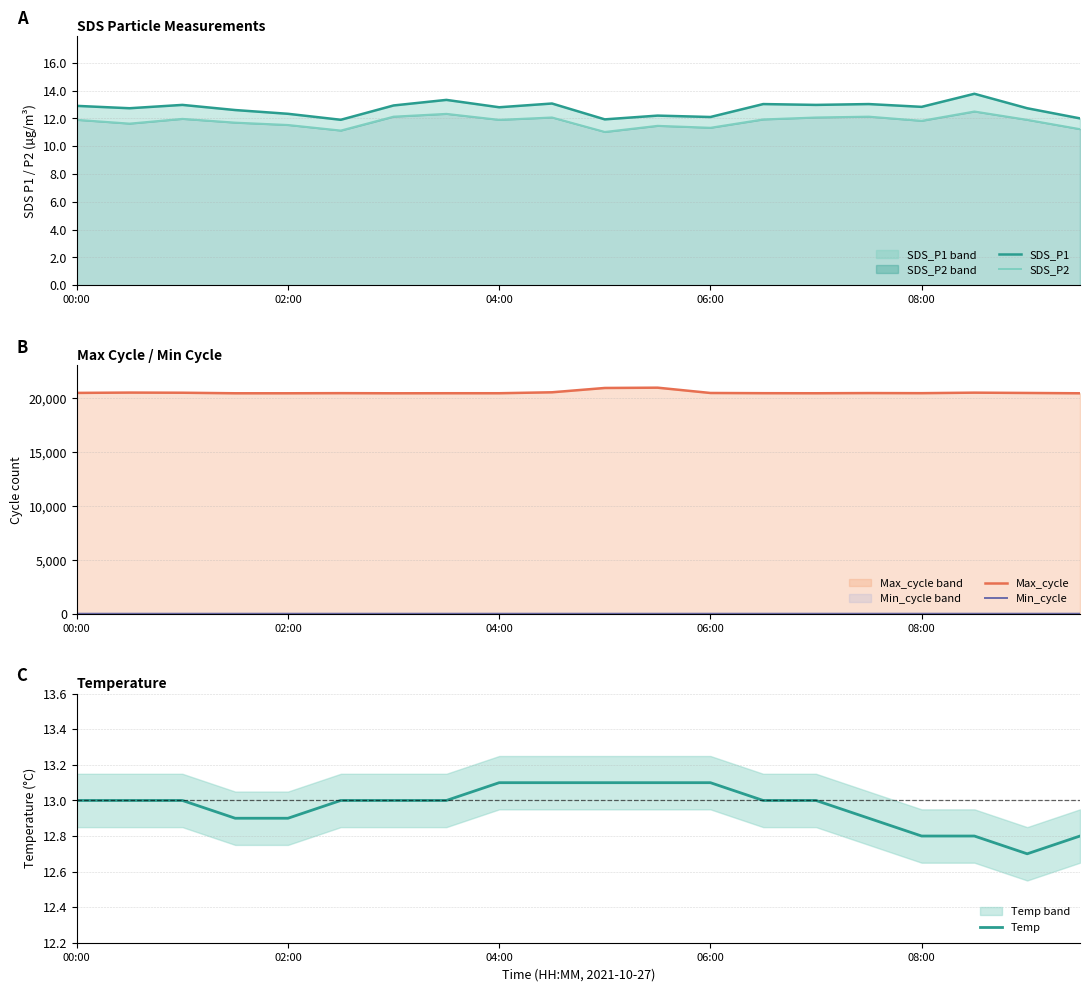

Between which two adjacent categories do Temp and SDS_P1 first intersect?

6 and 7